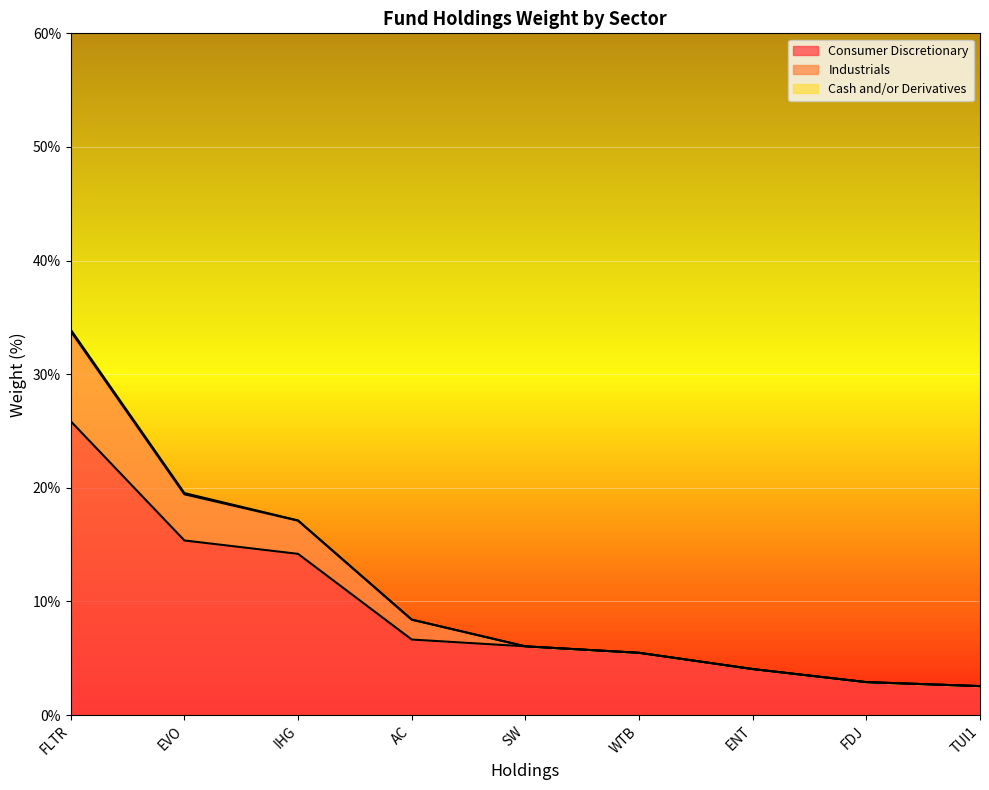

What is the difference between the second highest and second lowest values in the Industrials series?

16.6